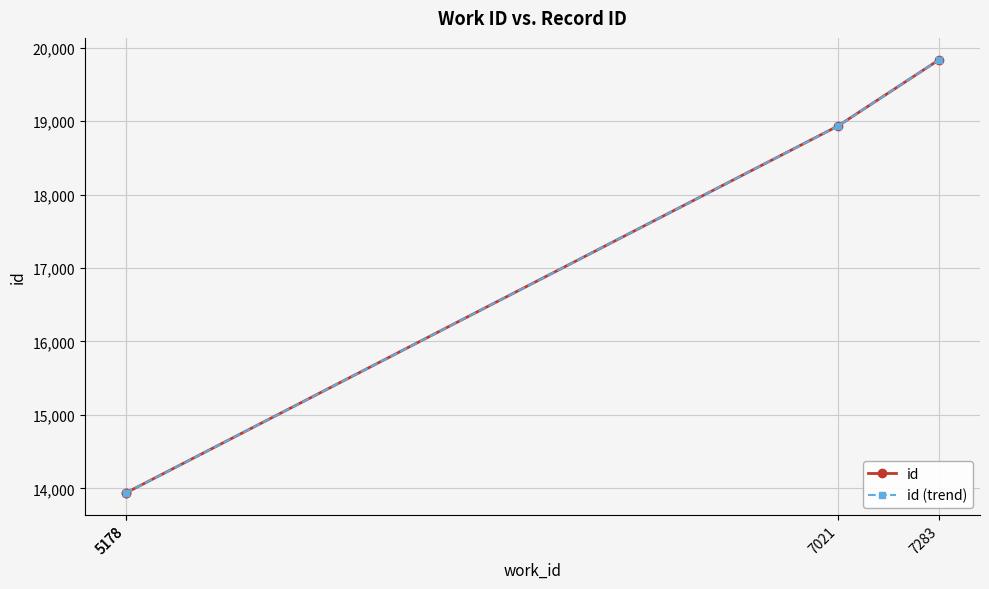

How many lines are shown in the chart?

2